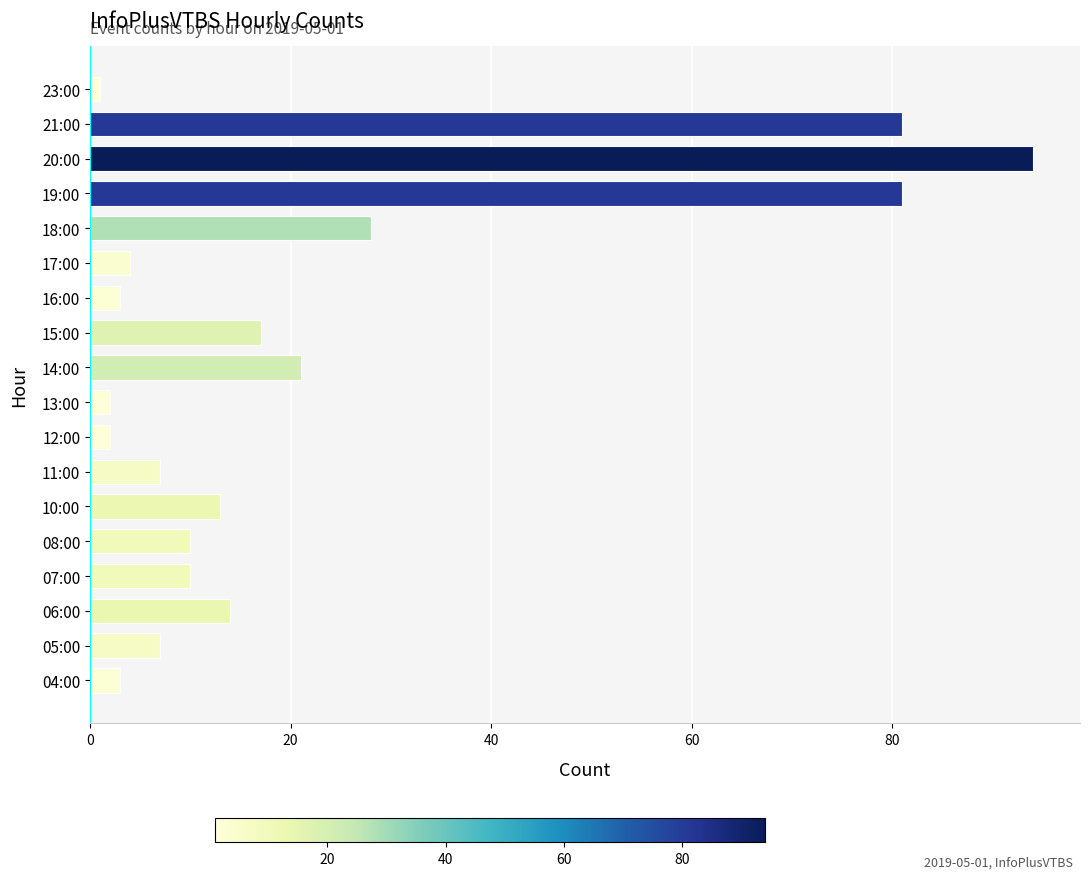

Is it true that the value at 04:00 is 3?

True